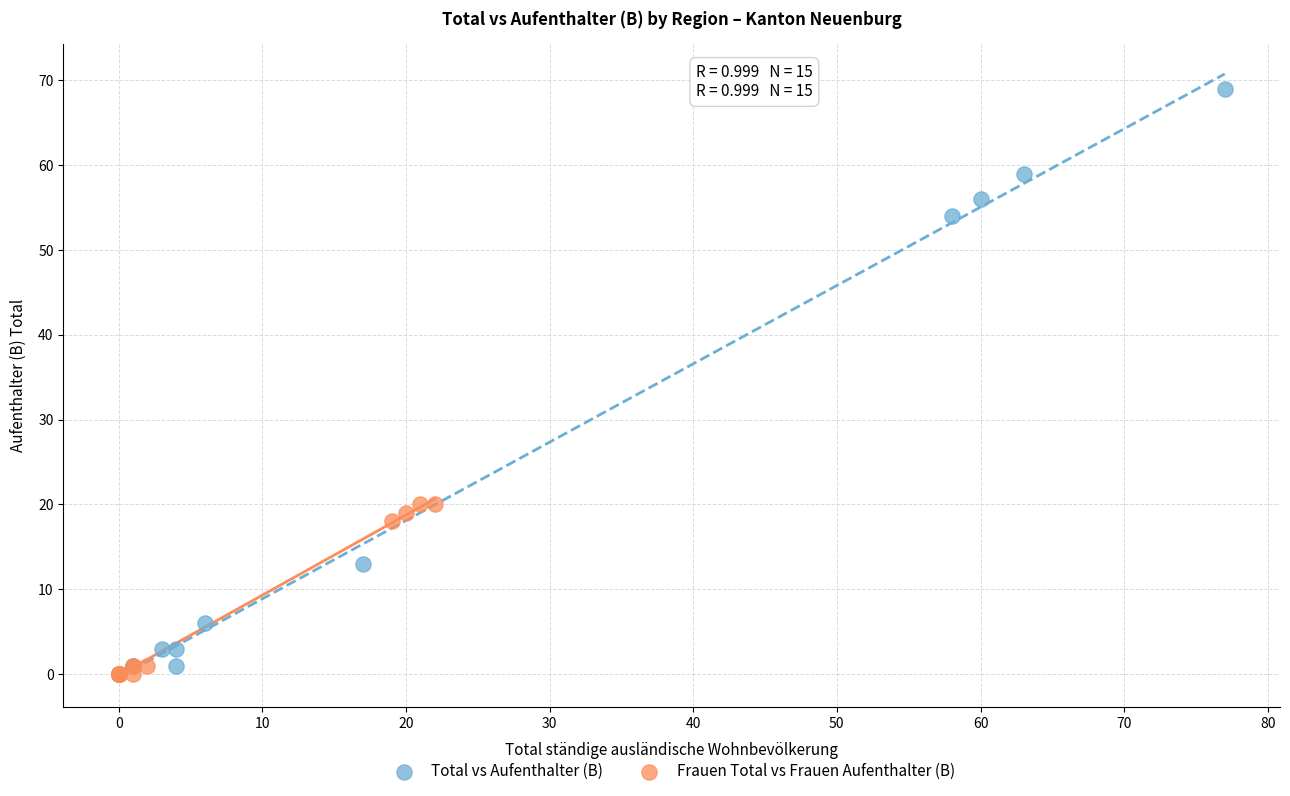

Which series has the largest Y range (max minus min)?

Total vs Aufenthalter (B)